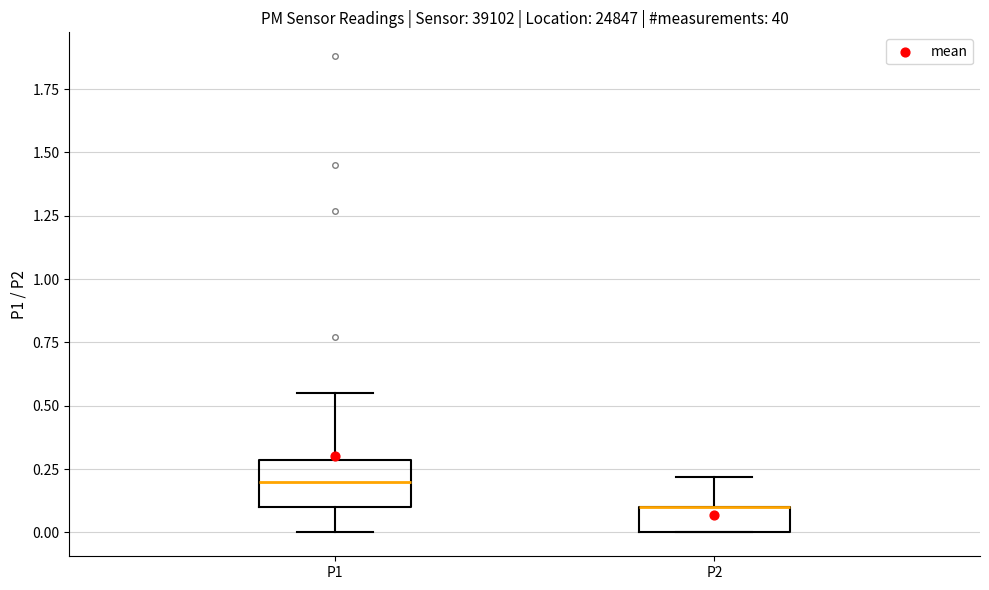

Comparing the boxes themselves (not the whiskers), which one is the tallest?

P1